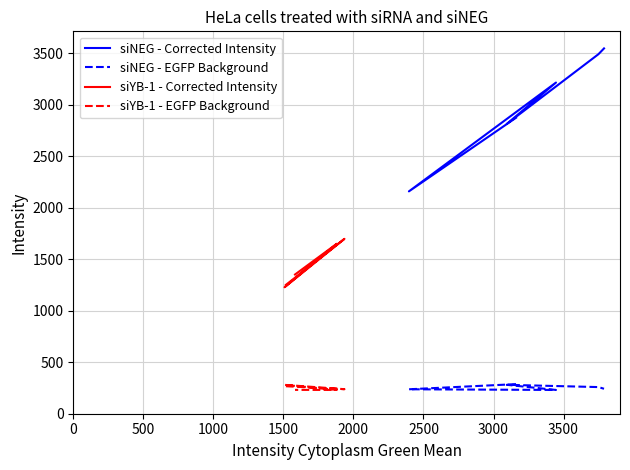

True or false: siYB-1 - Corrected Intensity and siNEG - EGFP Background intersect in this chart.

False